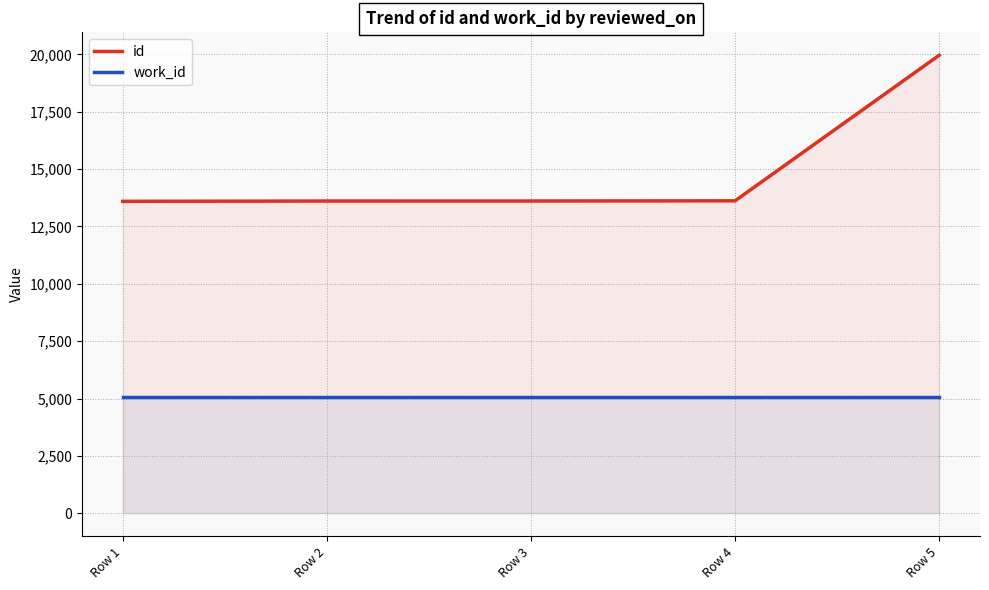

Count the number of categories in the chart.

5